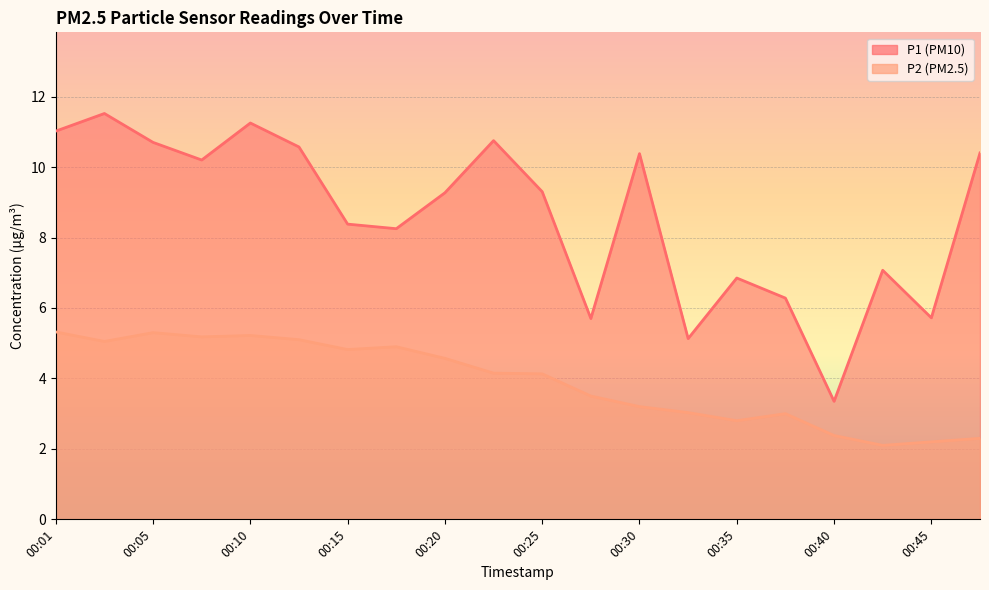

Rank the series by their average value, from lowest to highest.

P2, P1